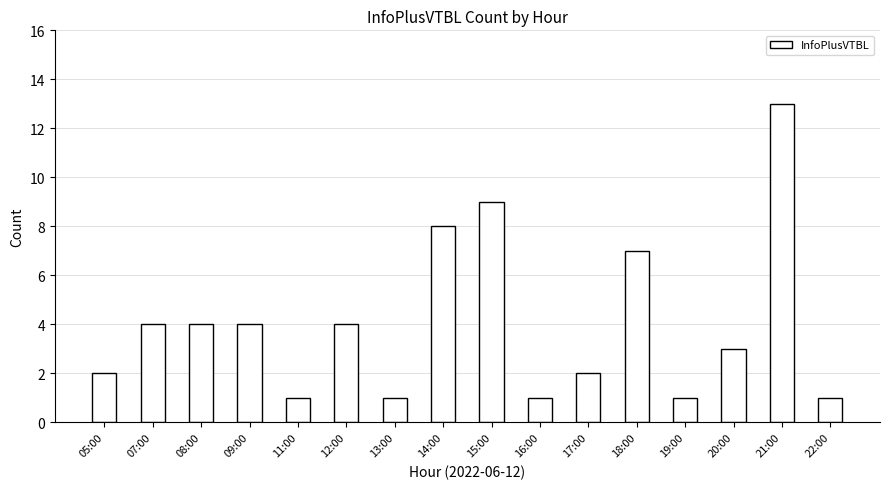

Approximately how many times larger is the value at 12:00 compared to 09:00?

1.0